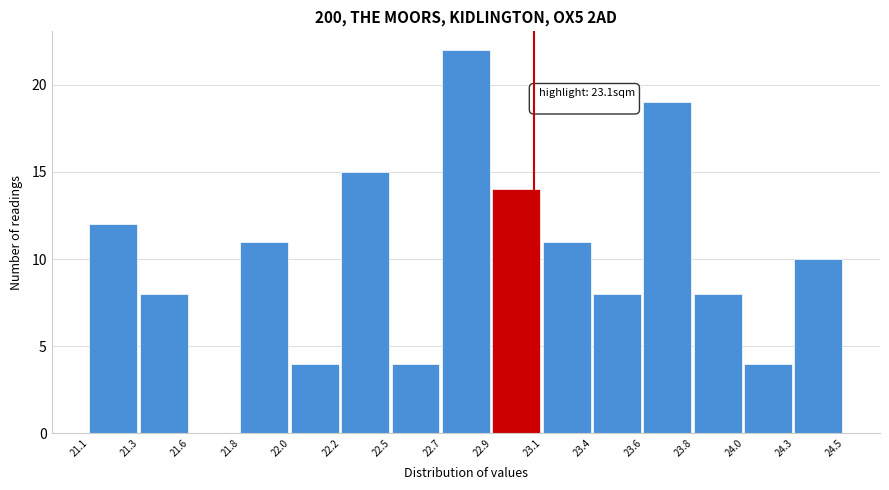

Reading left to right, list all the values displayed in this chart.

21.1=12	21.3=8	21.6=0	21.8=11	22.0=4	22.2=15	22.5=4	22.7=22	22.9=14	23.1=11	23.4=8	23.6=19	23.8=8	24.0=4	24.3=10